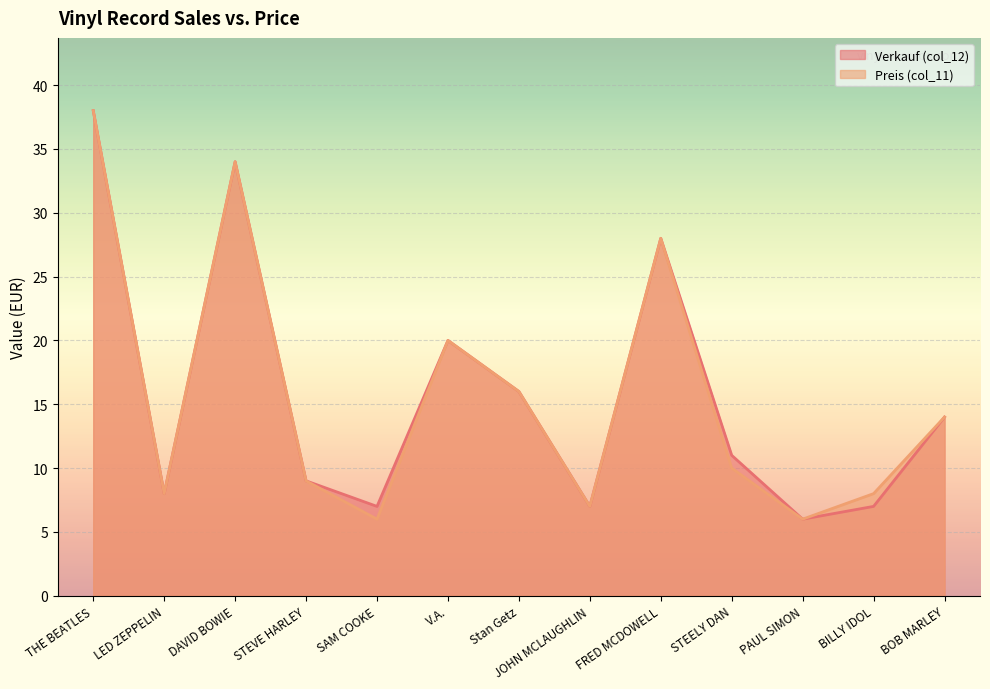

How many lines are shown in the chart?

2